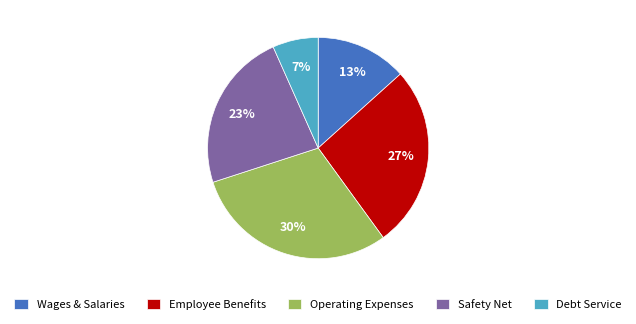

Is it true that Safety Net is 23% of the pie?

True